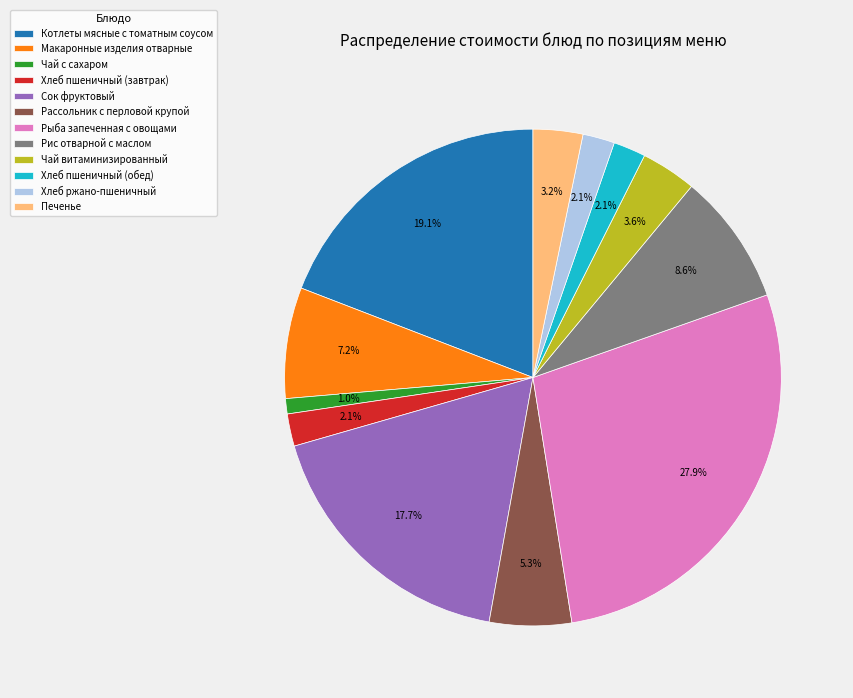

Is the sum of Макаронные изделия отварные and Рис отварной с маслом greater than half?

No